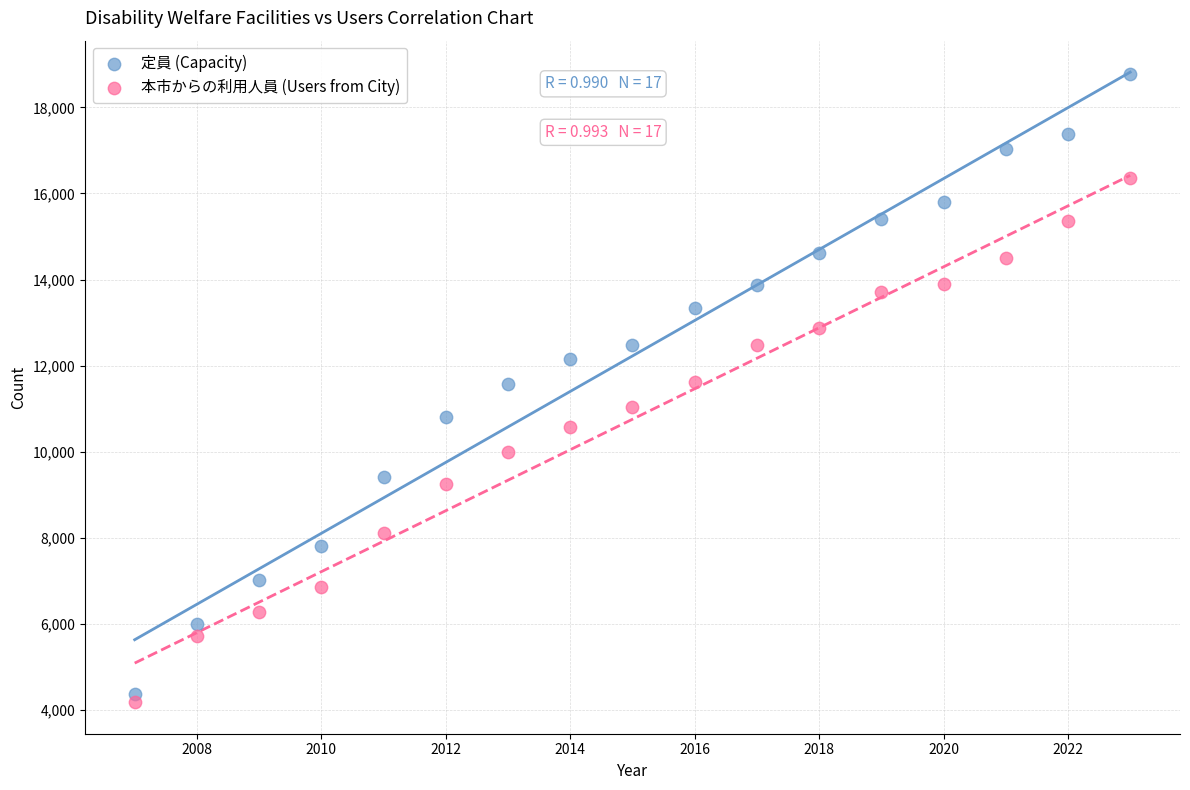

Which series has the largest Y range (max minus min)?

定員 (Capacity)